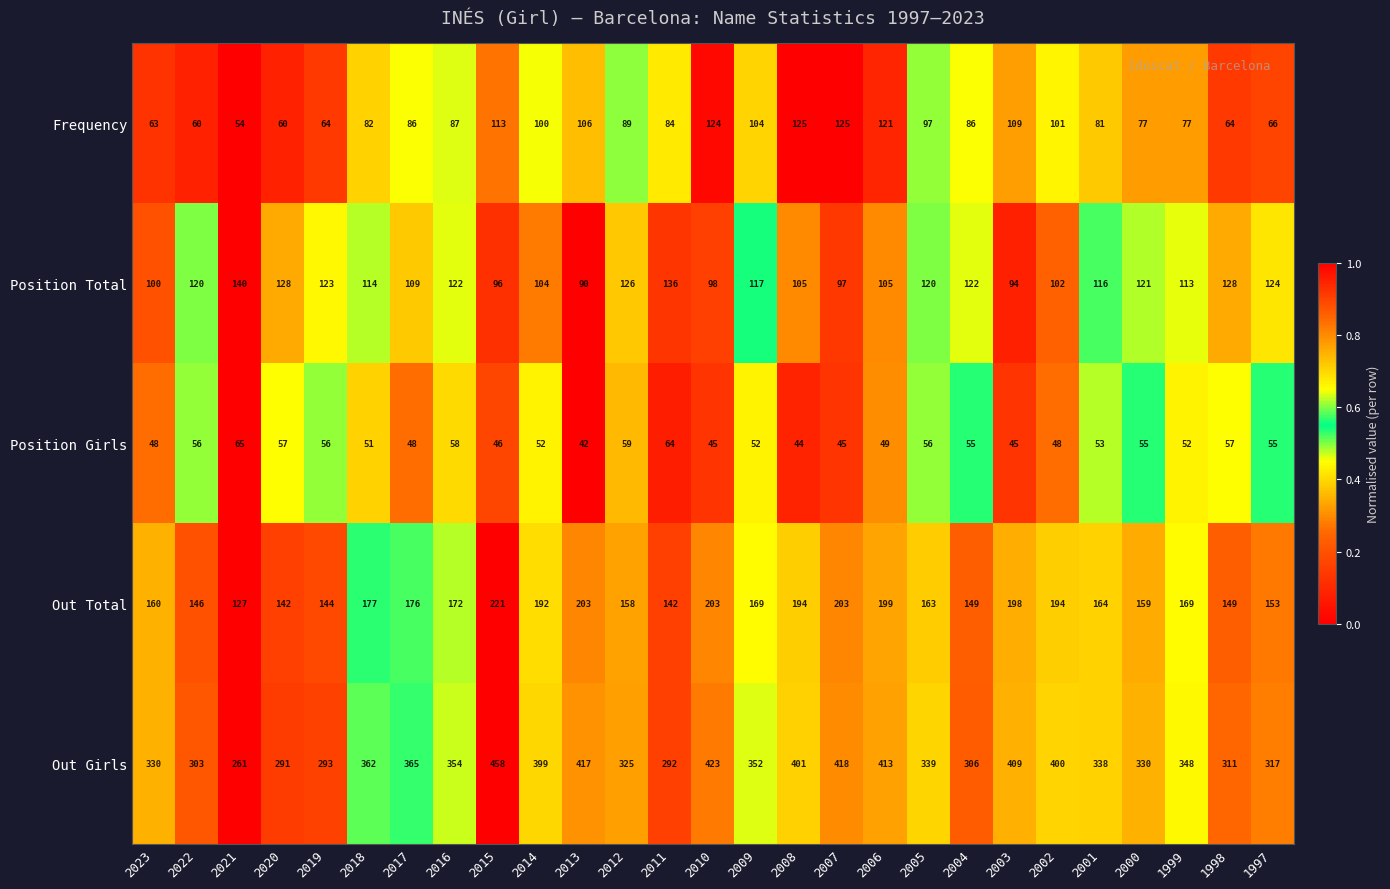

Count the number of data series in this chart.

5